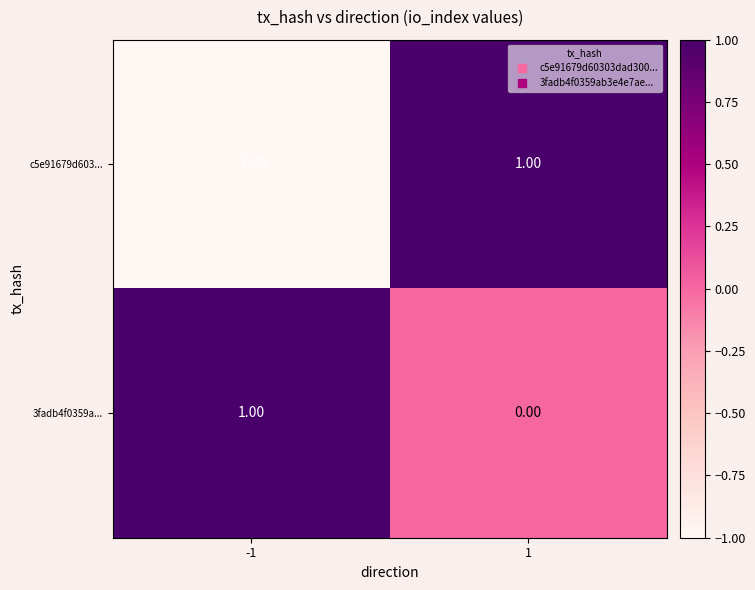

Rank the series at 1 from highest to lowest value.

c5e91679d603..., 3fadb4f0359a...